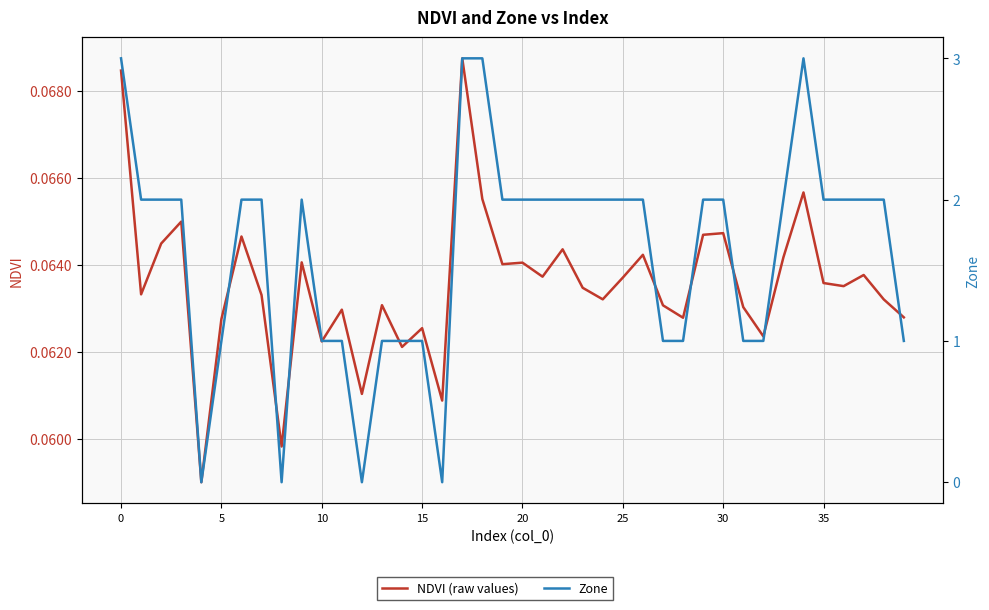

True or false: NDVI (raw values) has a value of 0.1 at 14.

True